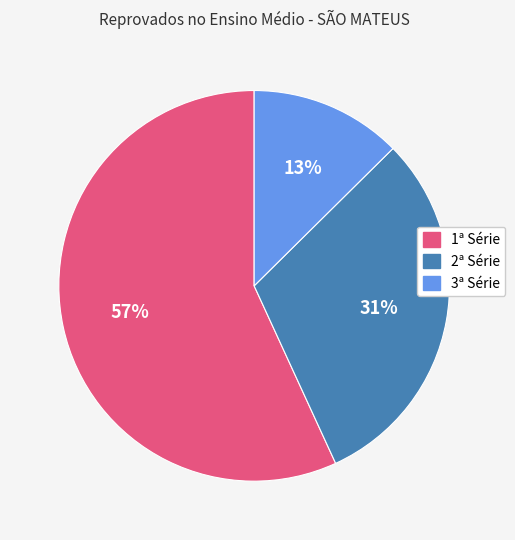

Which has a higher value, 3ª Série or 1ª Série?

1ª Série